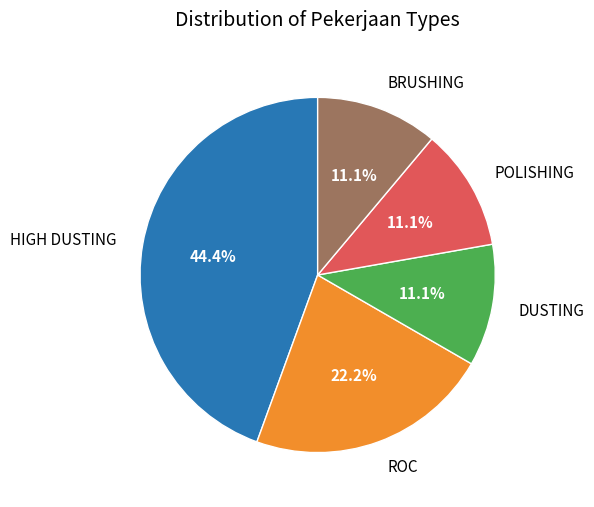

To the nearest percent, what is the combined percentage of BRUSHING and POLISHING?

22%